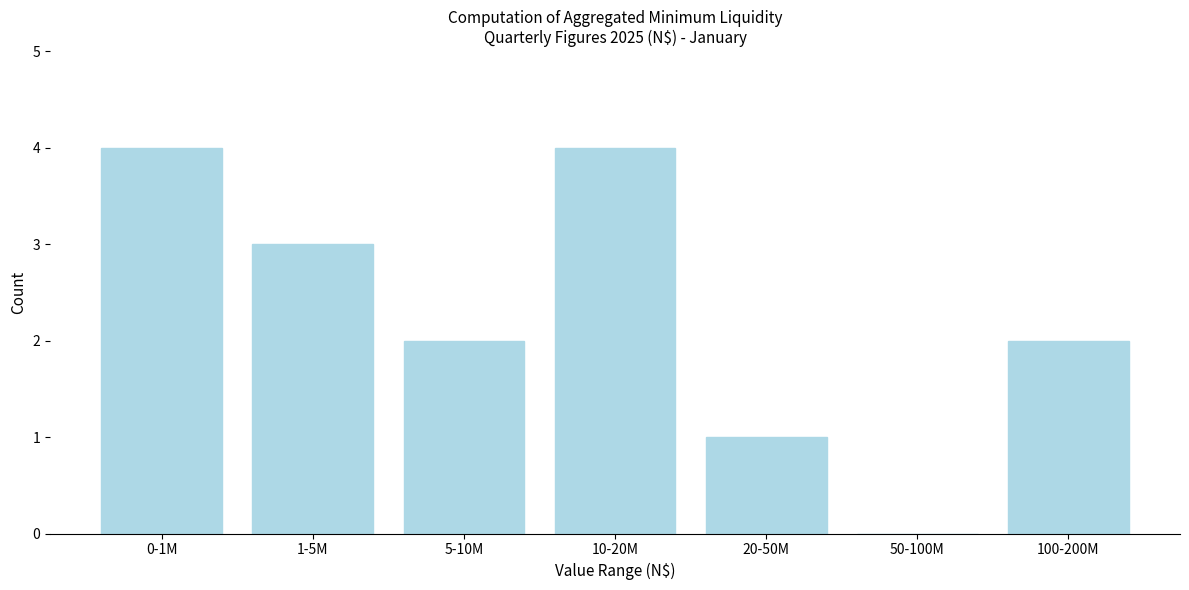

Reading right to left, list all the values displayed in this chart.

100-200M=2	50-100M=0	20-50M=1	10-20M=4	5-10M=2	1-5M=3	0-1M=4